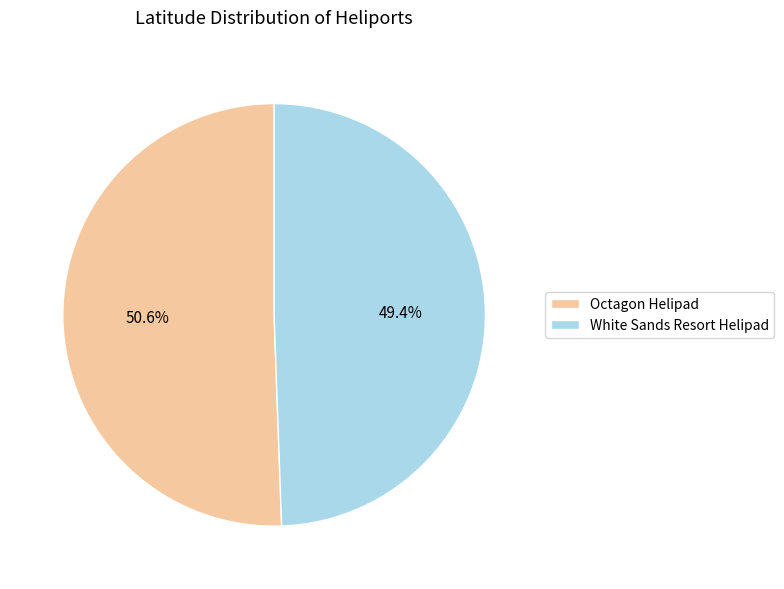

Rank the categories by value from lowest to highest.

White Sands Resort Helipad, Octagon Helipad